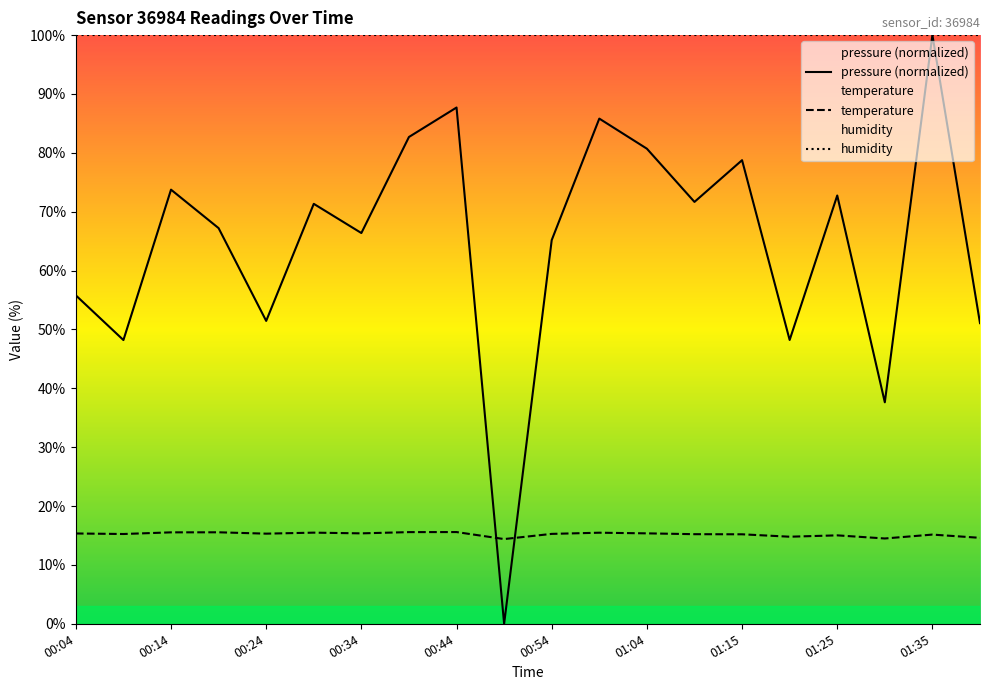

List the labels in order of pressure value, smallest first.

00:49, 01:30, 00:09, 01:20, 01:40, 00:24, 00:04, 00:54, 00:34, 00:19, 00:29, 01:10, 01:25, 00:14, 01:15, 01:04, 00:39, 00:59, 00:44, 01:35